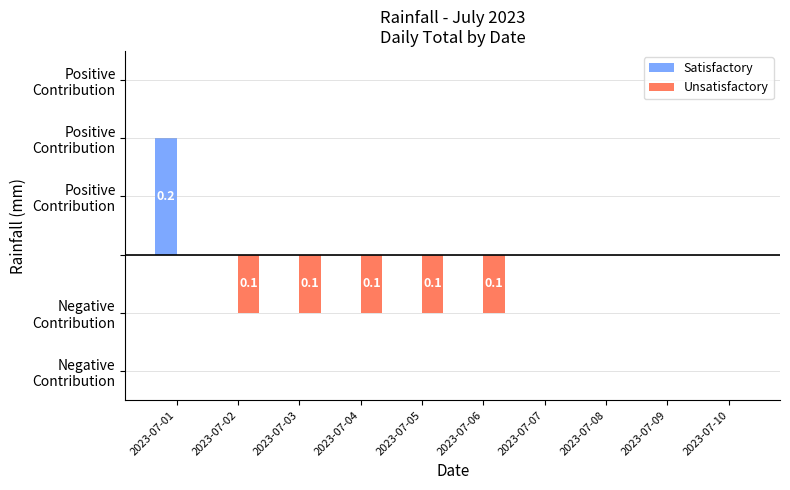

At which category does the chart reach its minimum across all series?

2023-07-02